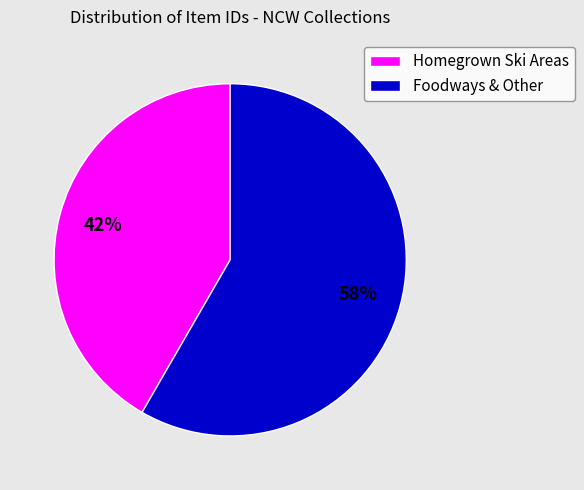

Is it true that Homegrown Ski Areas is 42% of the pie?

True